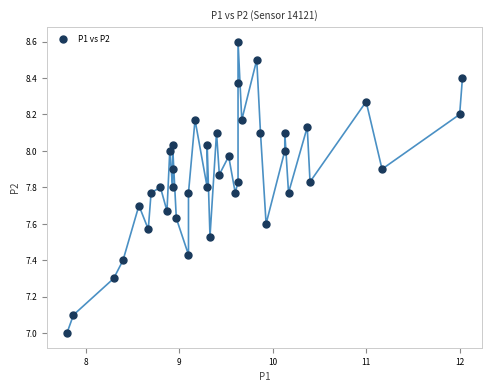

What is the range of X values (max minus min)?

4.2